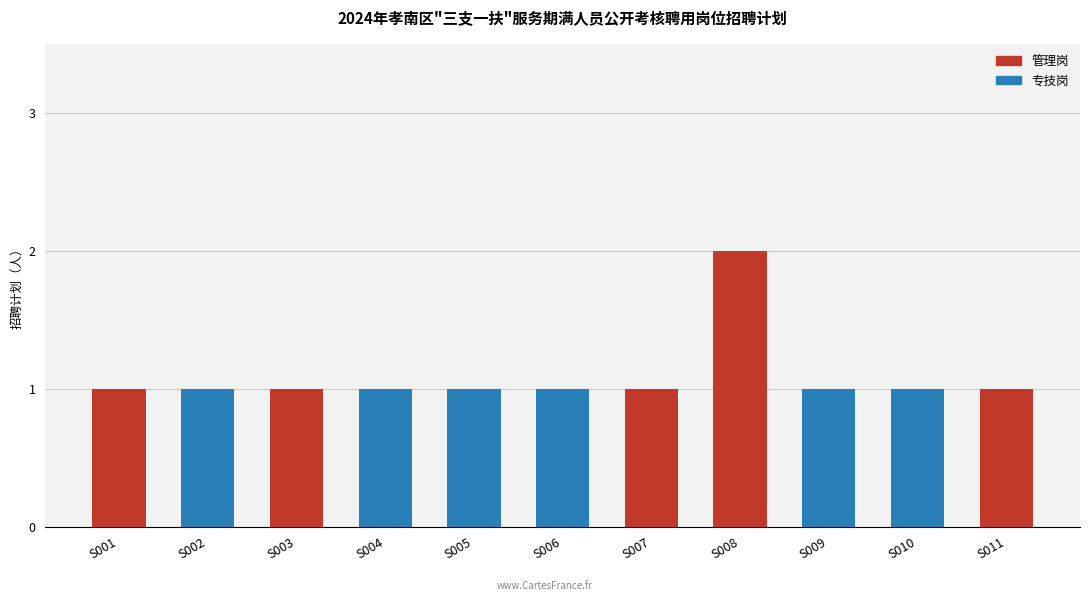

Which has a higher value, S009 or S001?

S009